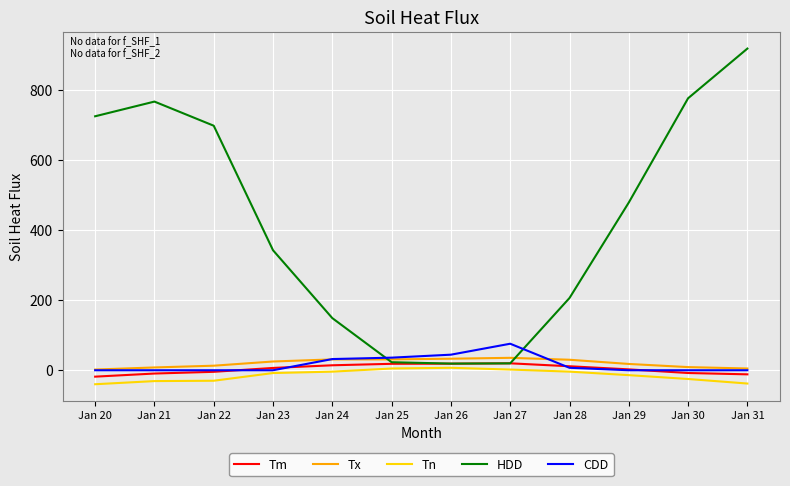

Which series has the largest total across all categories?

HDD